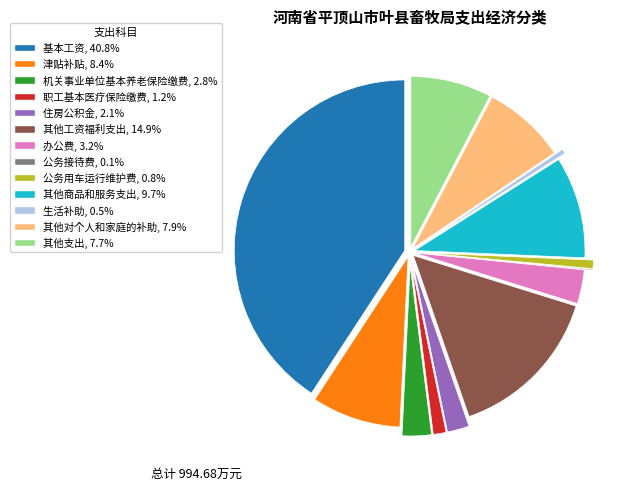

Is the sum of 职工基本医疗保险缴费 and 其他工资福利支出 greater than half?

No